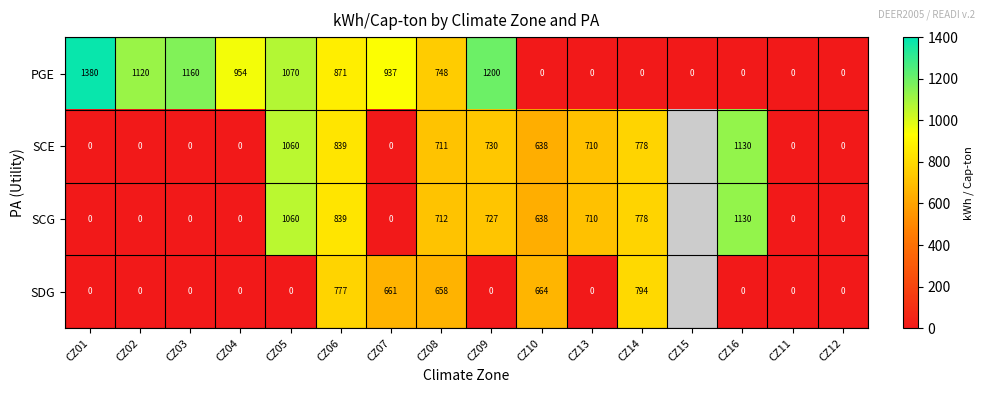

At which label does PGE first exceed 871?

CZ01